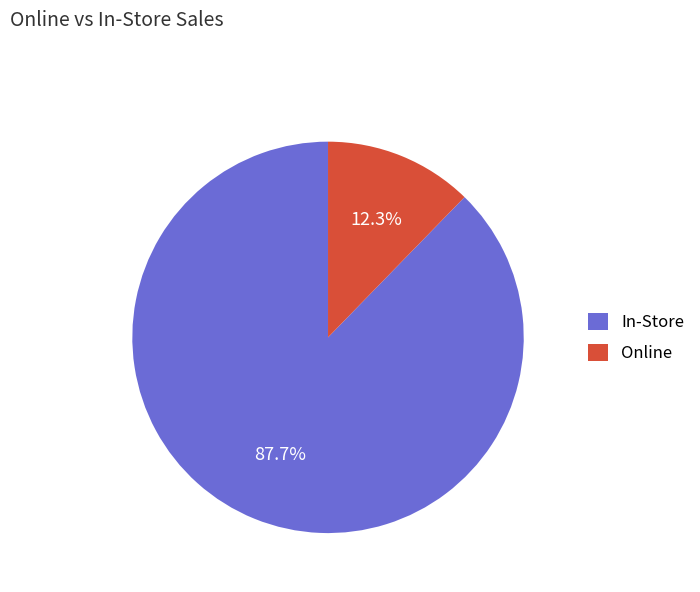

Count the number of slices in the pie.

2